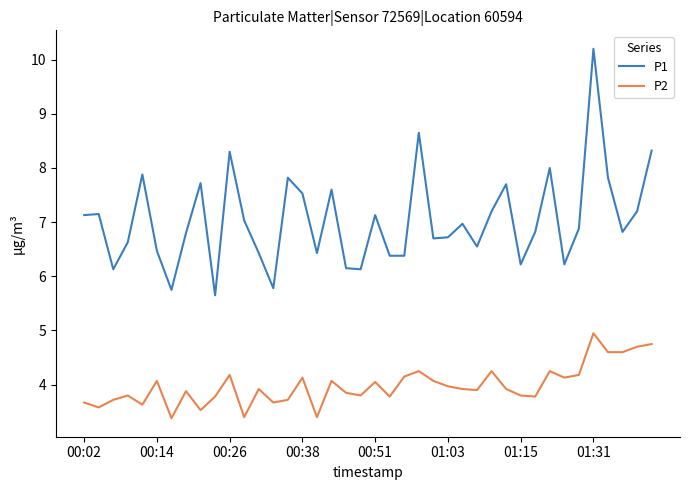

True or false: P1 and P2 intersect in this chart.

False